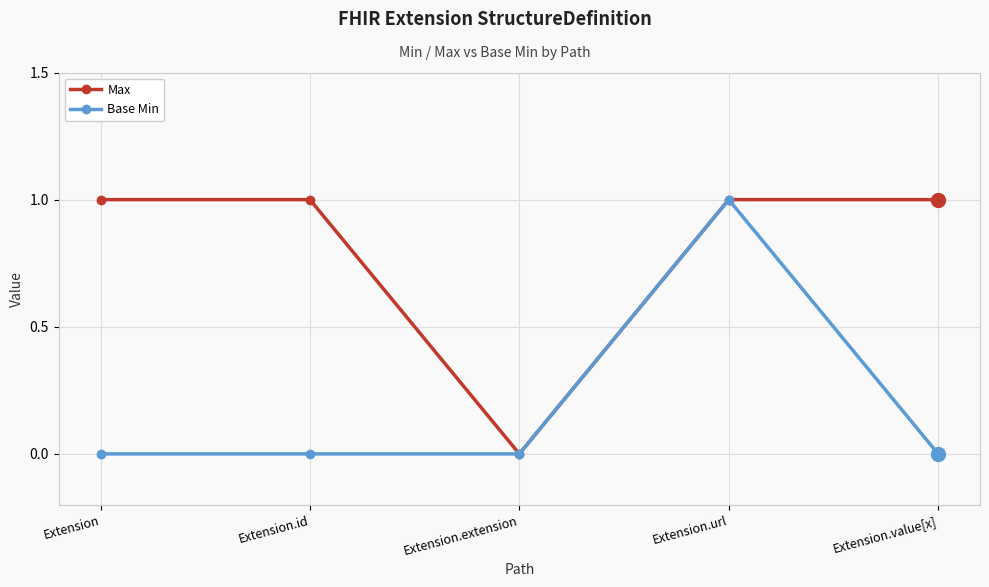

In Max, how many points are lower than both neighbors (excluding endpoints)?

1